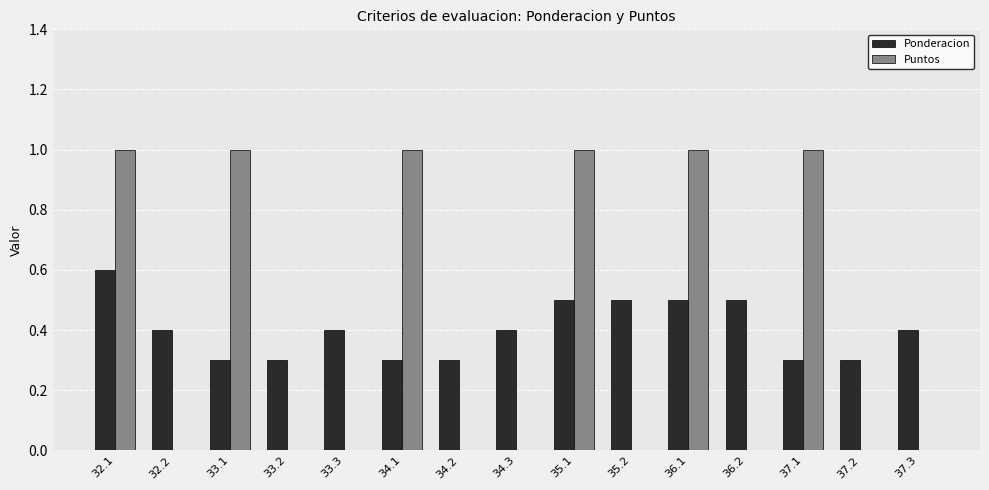

What is the sum of all Ponderacion values?

6.0